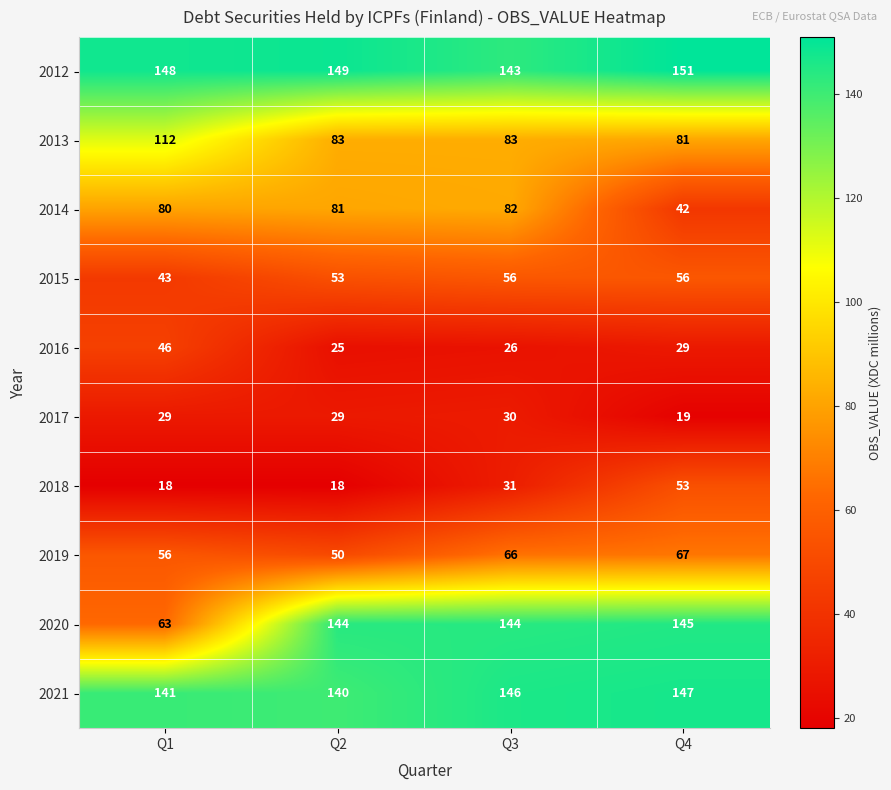

Rank the series by their maximum value, from highest to lowest.

2012, 2021, 2020, 2013, 2014, 2019, 2015, 2018, 2016, 2017